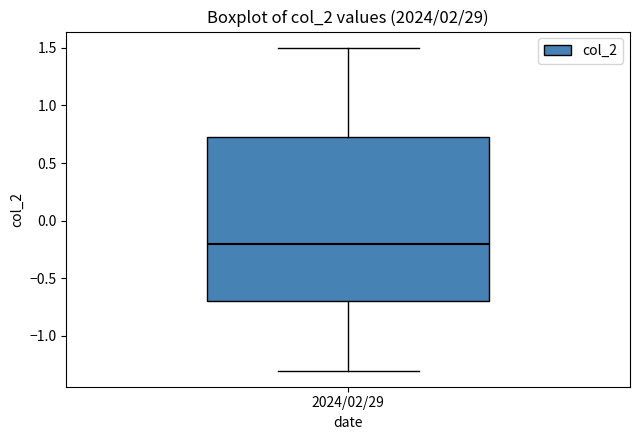

Read this box plot against the y-axis: the position of the median line, the range covered by the box, and the ends of both whiskers. The values are not printed on the chart, so give them approximately, as read against the axis.

median -0.20, box -0.70 to 0.75, whiskers -1.30 to 1.50